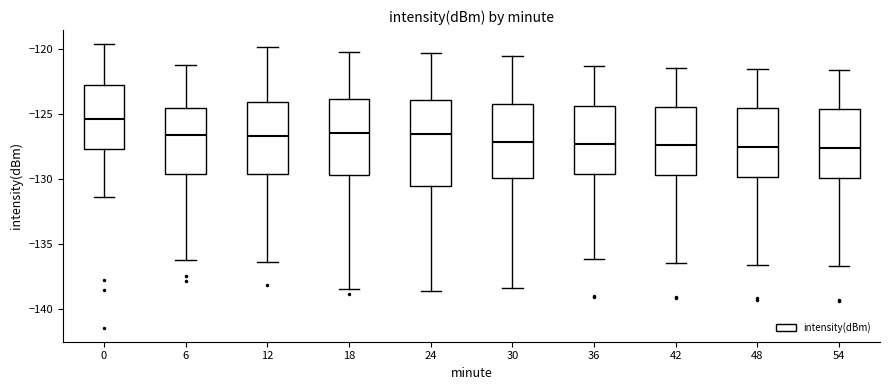

Where is the upper edge of the box at x = 24 on the y-axis? The values are not printed on the chart, so give them approximately, as read against the axis.

-124.0